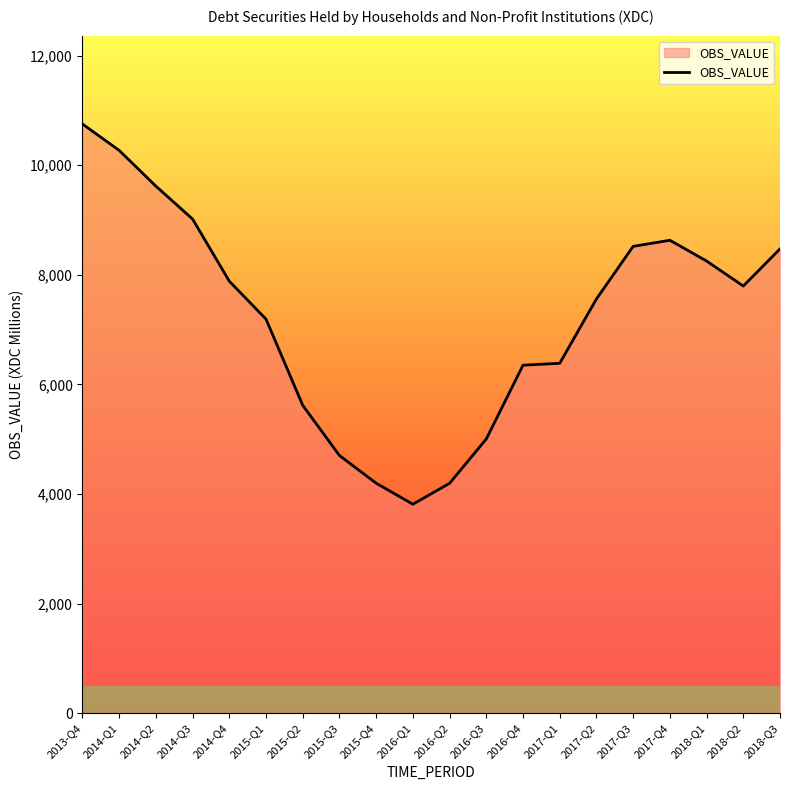

What is the difference between the values at 2016-Q2 and 2014-Q3?

4822.1